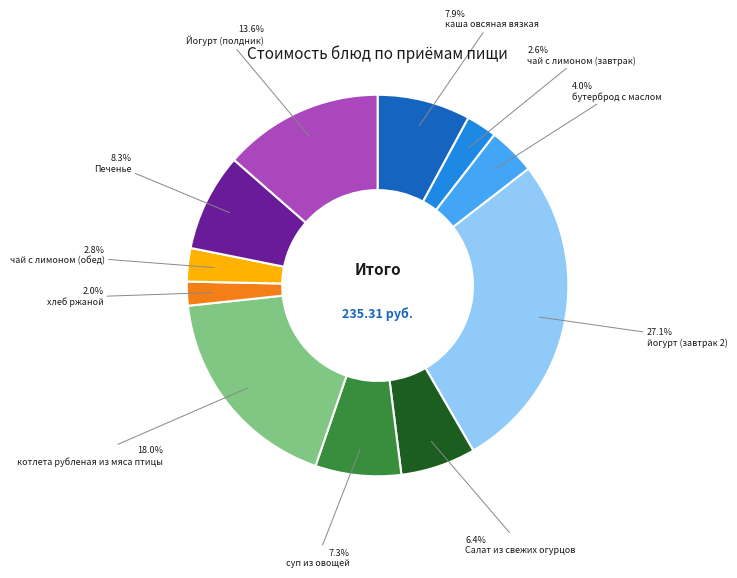

To the nearest percent, what portion does чай с лимоном (завтрак) represent?

3%